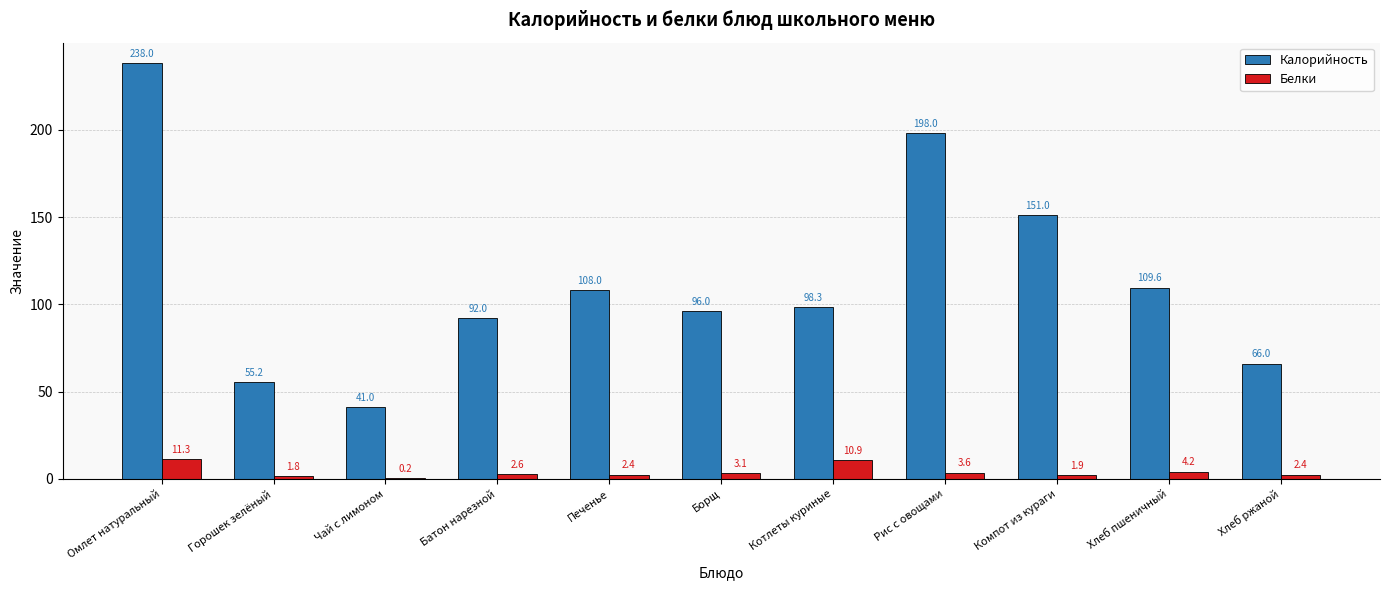

What is the greatest value displayed?

238.0